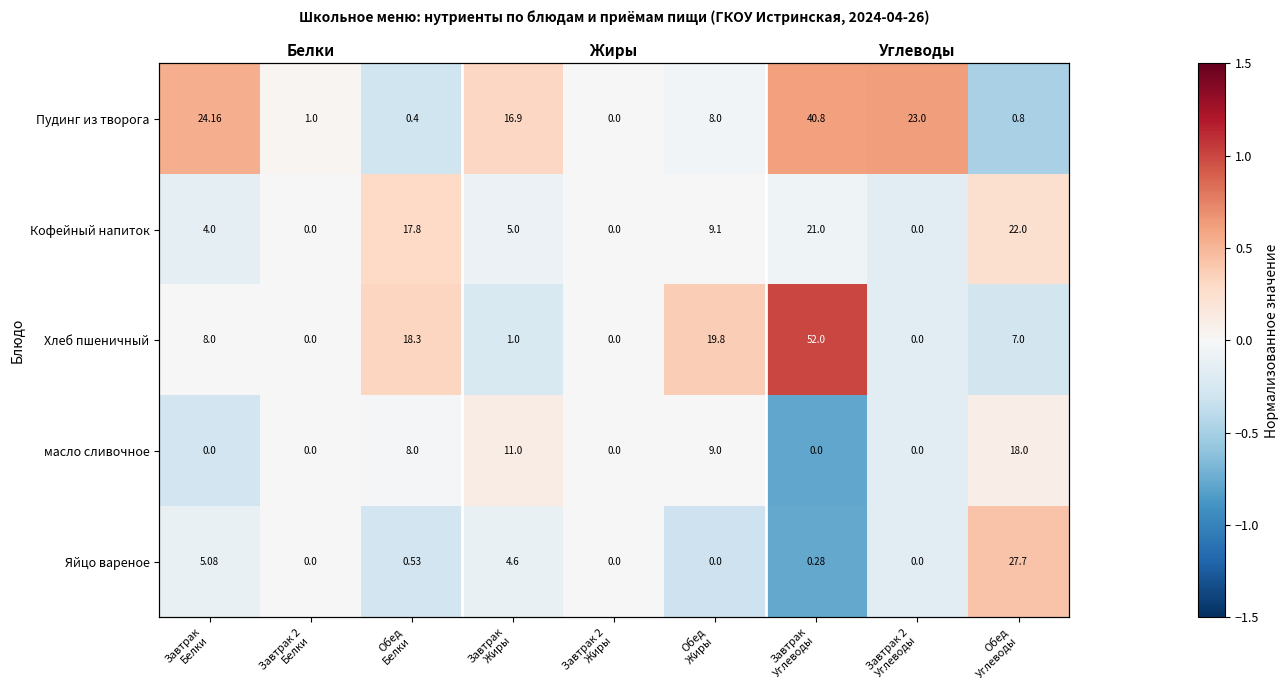

How many values in Хлеб пшеничный are above zero?

3